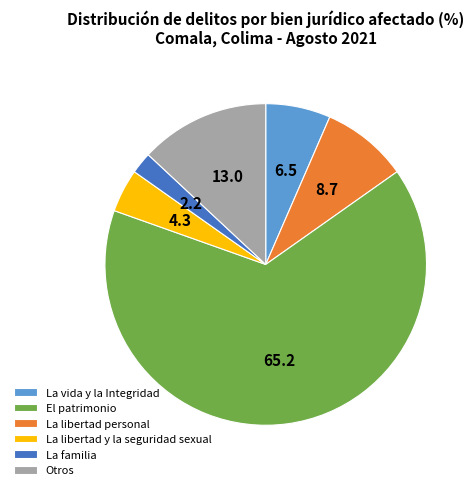

Is there any slice that represents more than half of the pie?

Yes